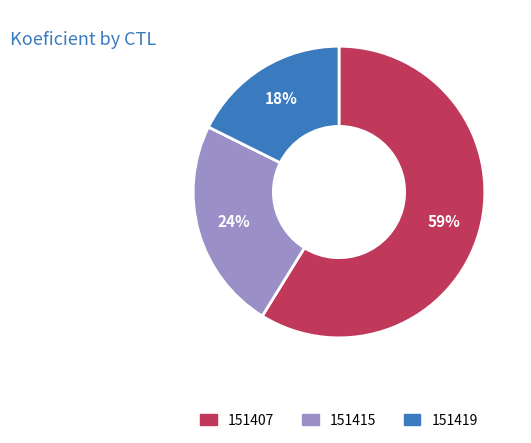

Which has a higher value, 151415 or 151407?

151407